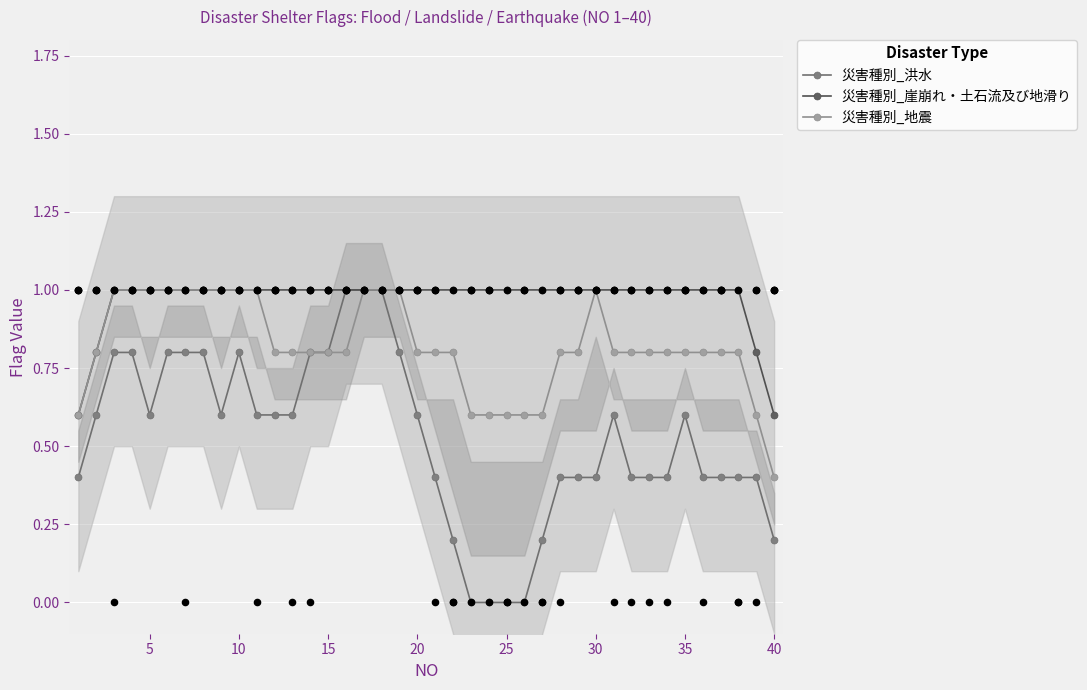

What is the highest value of the 災害種別_地震 series?

1.0